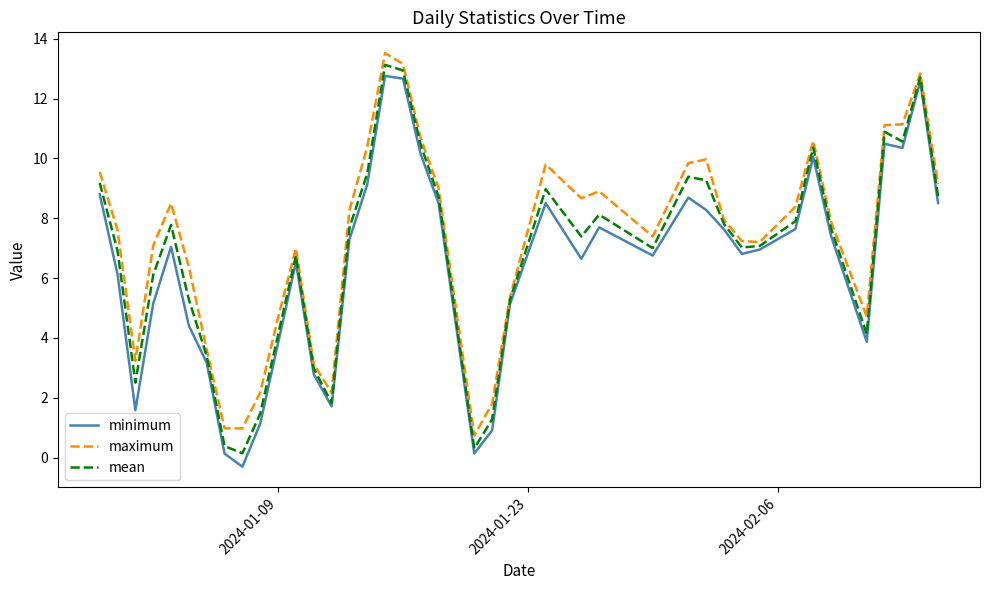

True or false: minimum and maximum intersect in this chart.

False